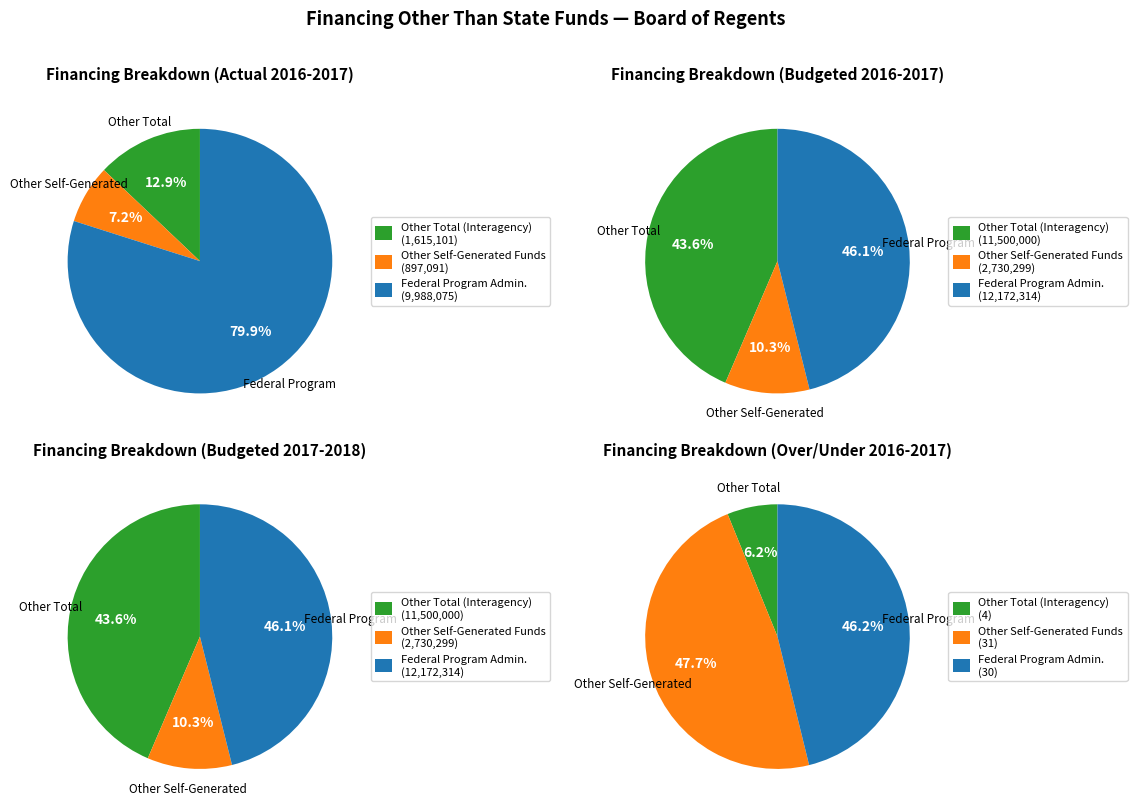

Is Federal Program Admin. the majority of the pie?

Yes